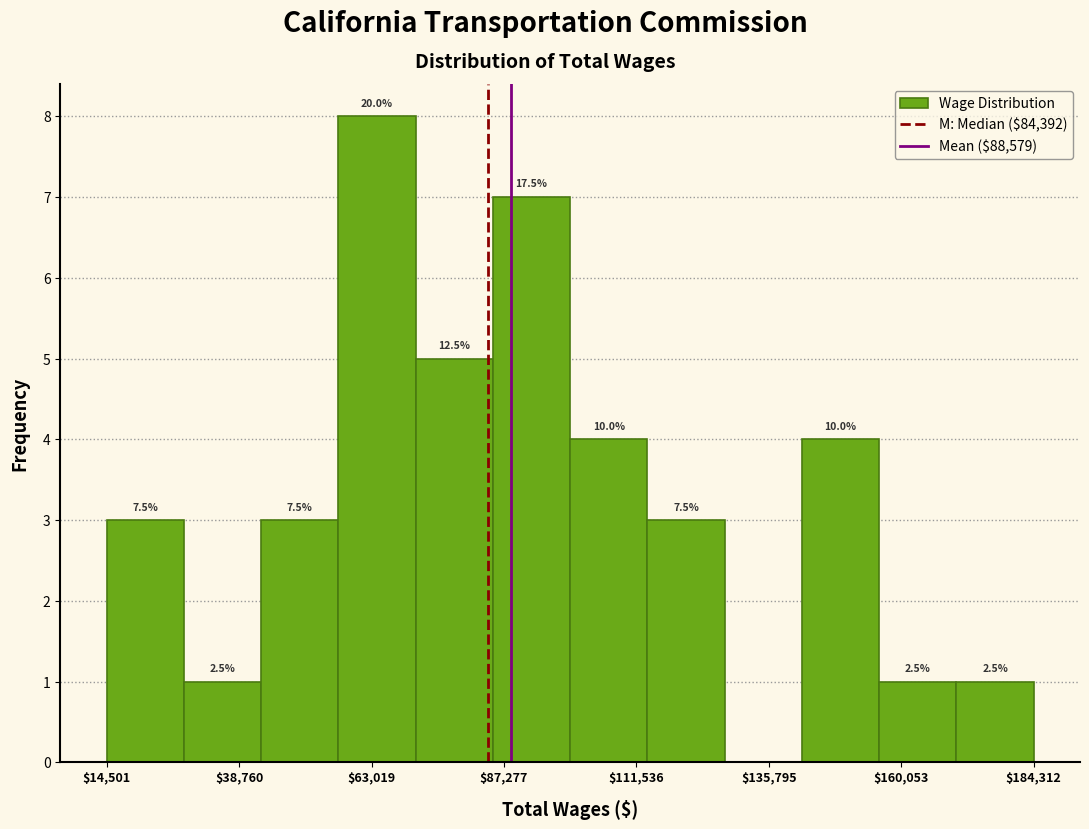

Read against the x-axis, roughly where is the centre of the tallest bar?

65000